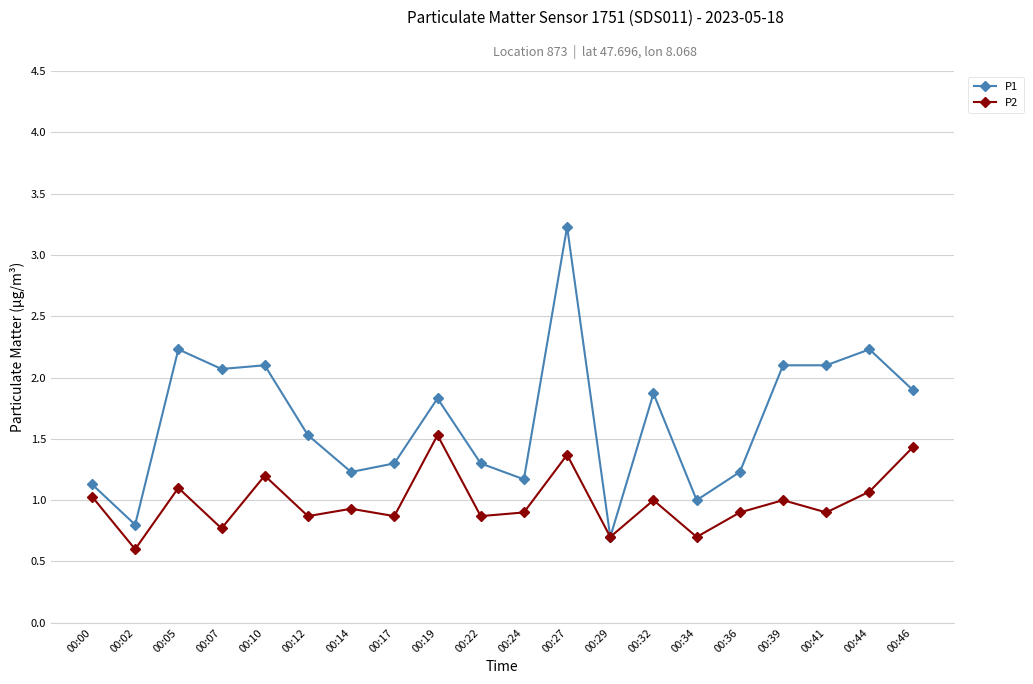

What is the value of the P2 point at the 19th from the left?

1.1